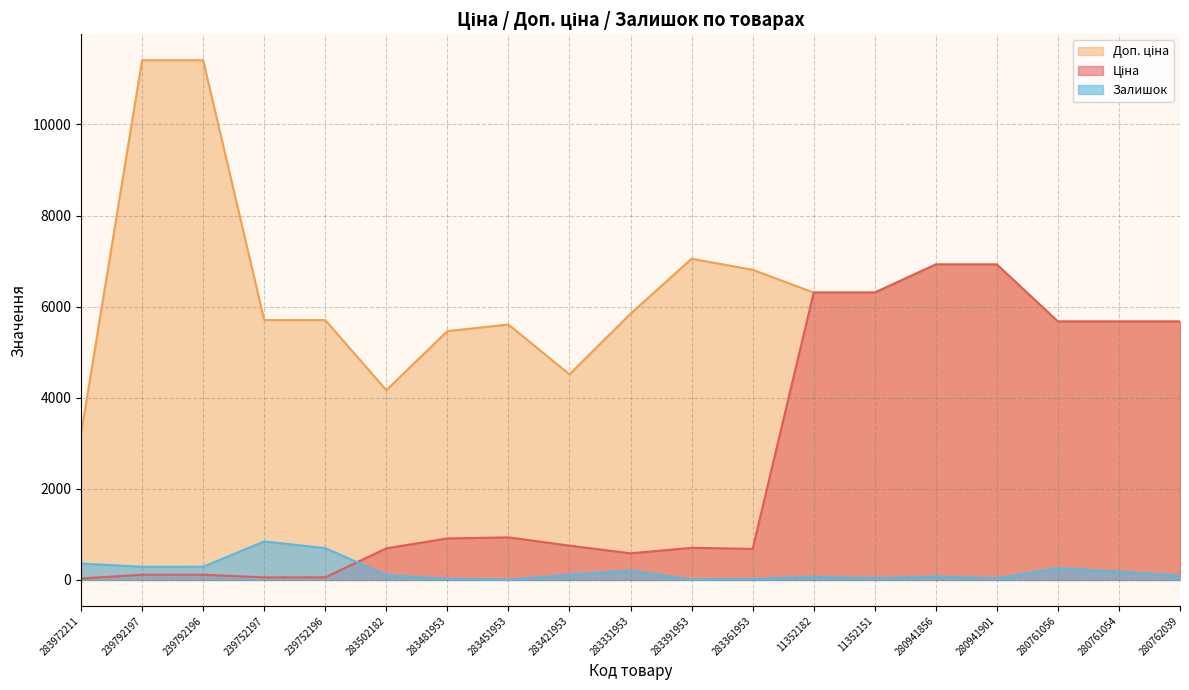

List the series in order of their peak value, highest first.

Доп. ціна, Ціна, Залишок